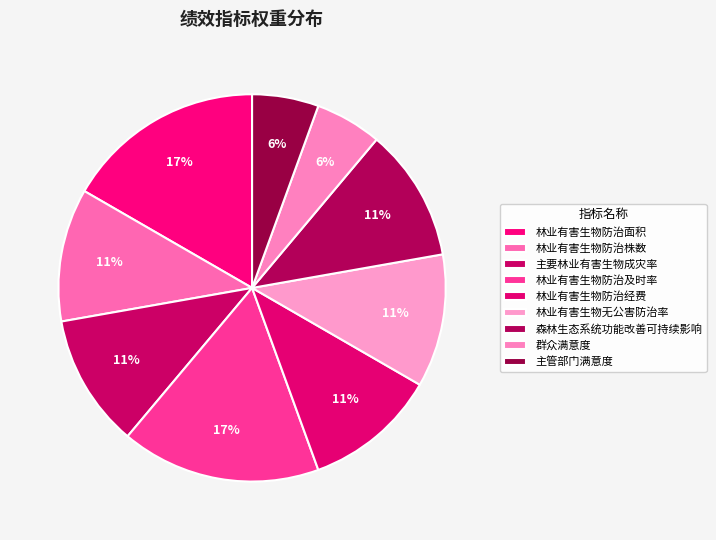

True or false: 主管部门满意度 accounts for 14% of the total.

False